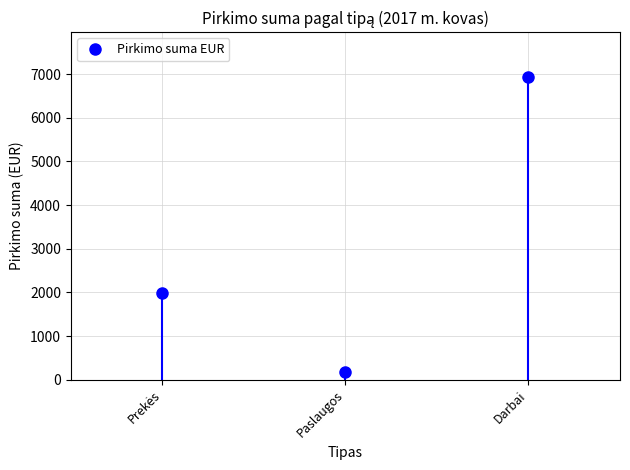

Where is the data nearest to the value 3546?

Prekės